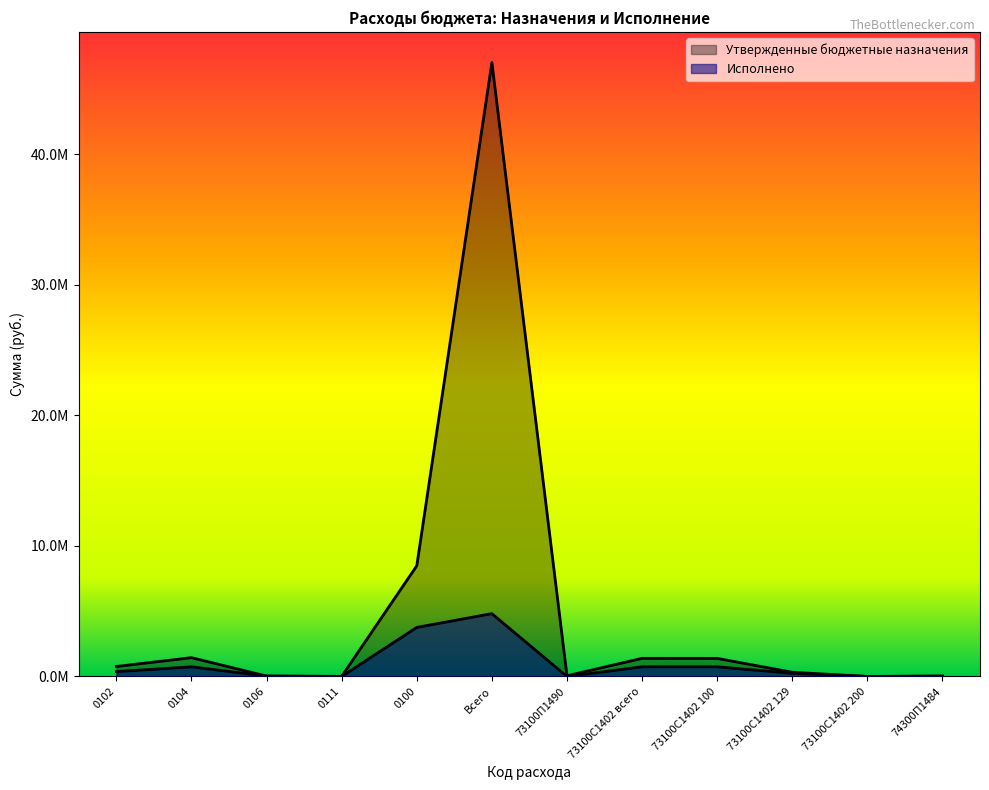

What is the difference between the maximum and minimum values in the Исполнено series?

4812163.1